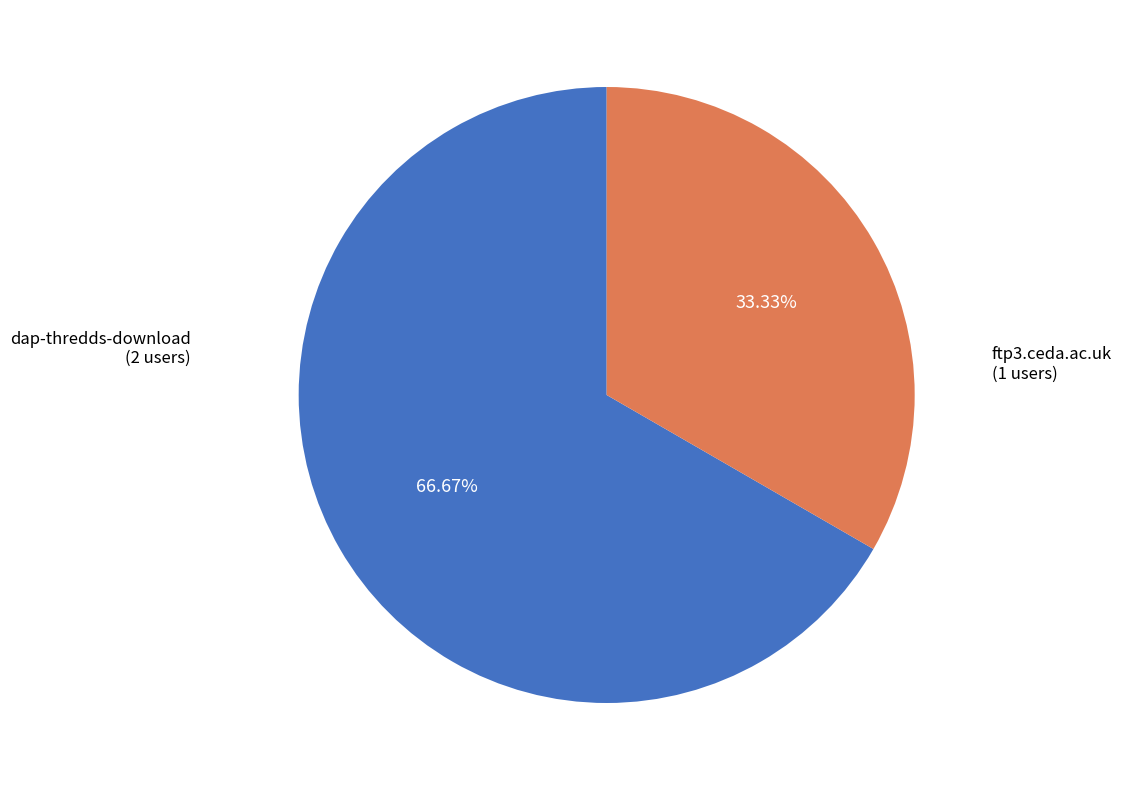

To the nearest percent, what is the combined percentage of ftp3.ceda.ac.uk and dap-thredds-download?

100%